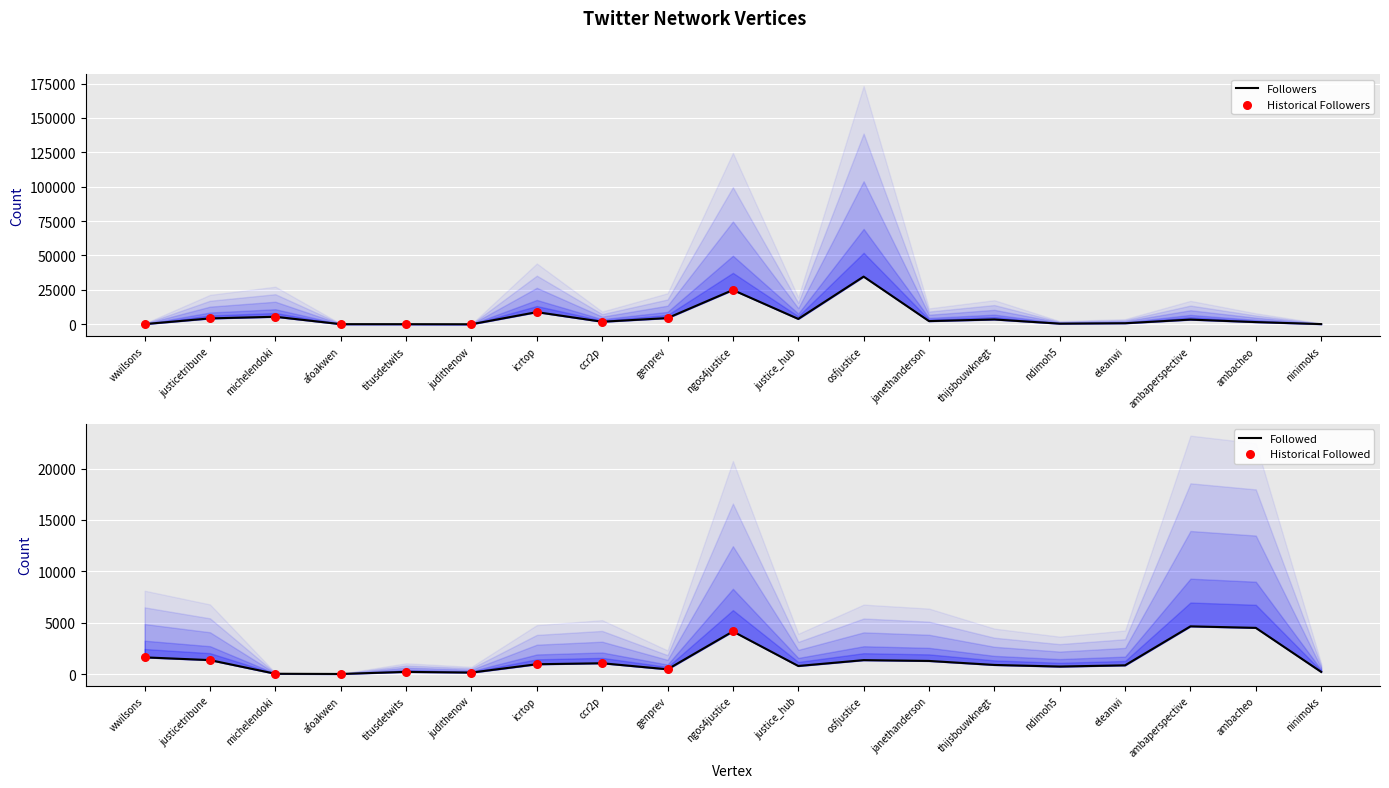

At which category is the sum across all series the highest?

osfjustice